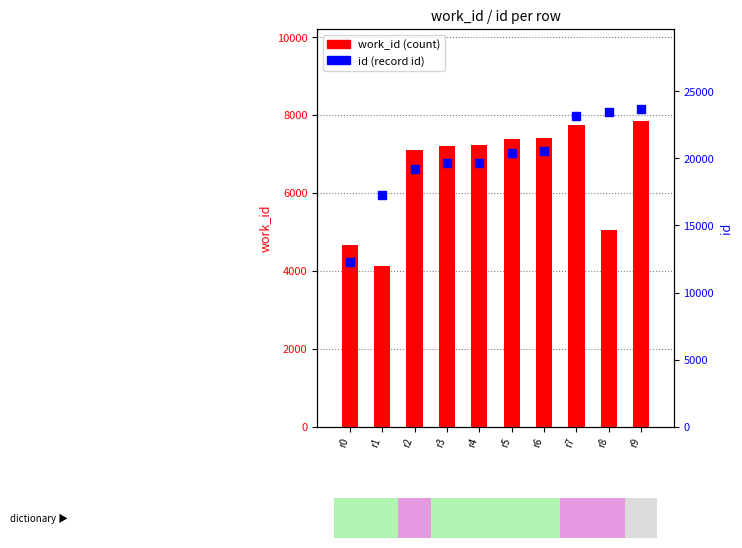

What is the total value across all series at r9?

31579